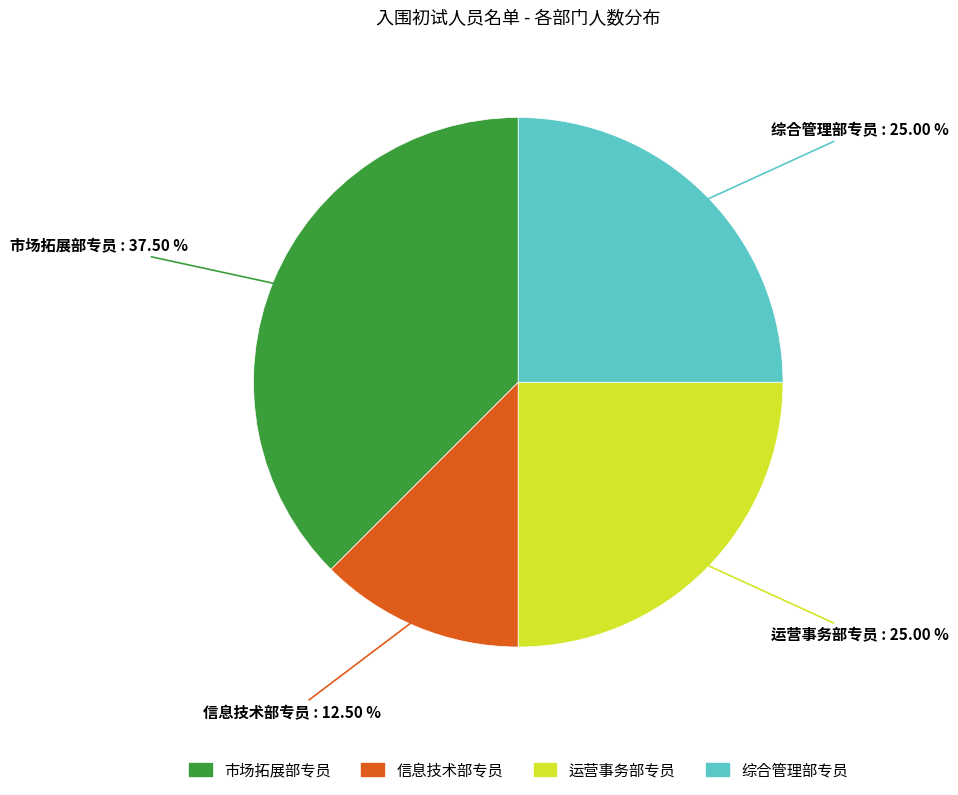

How many segments does this pie chart have?

4